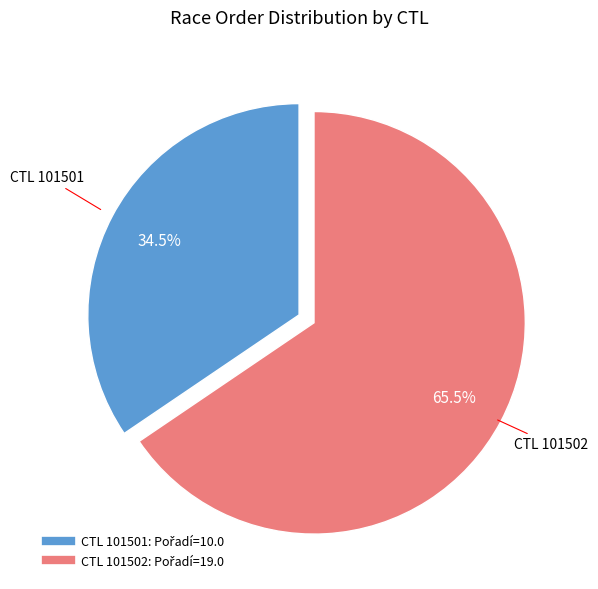

Does any single category account for the majority?

Yes